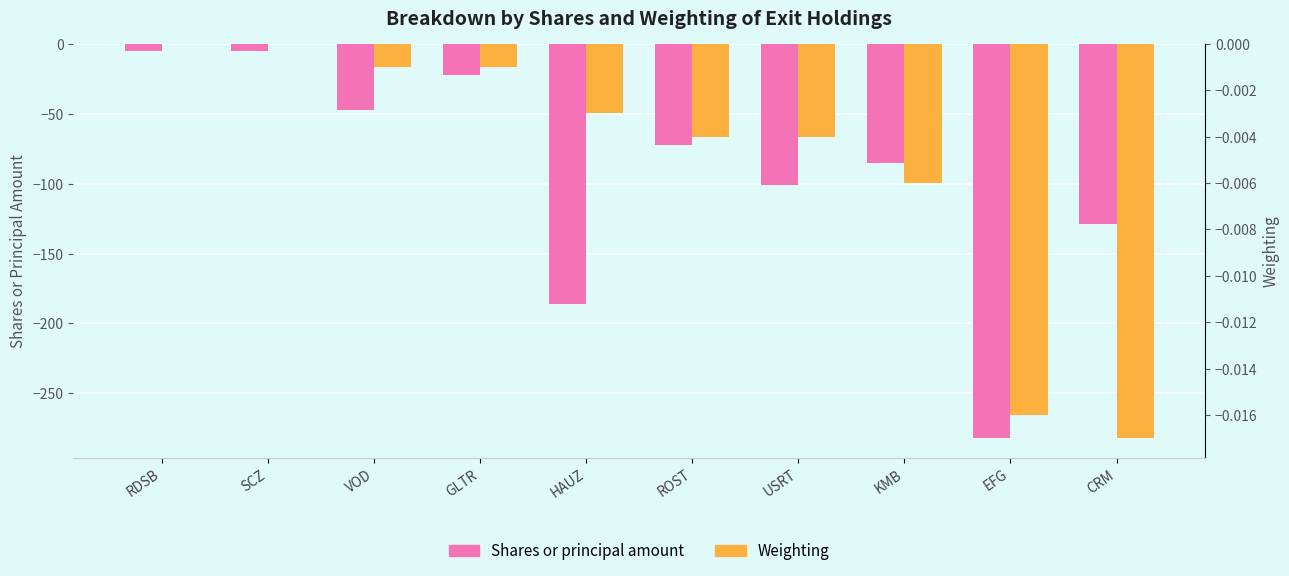

At which category is the sum across all series the highest?

RDSB